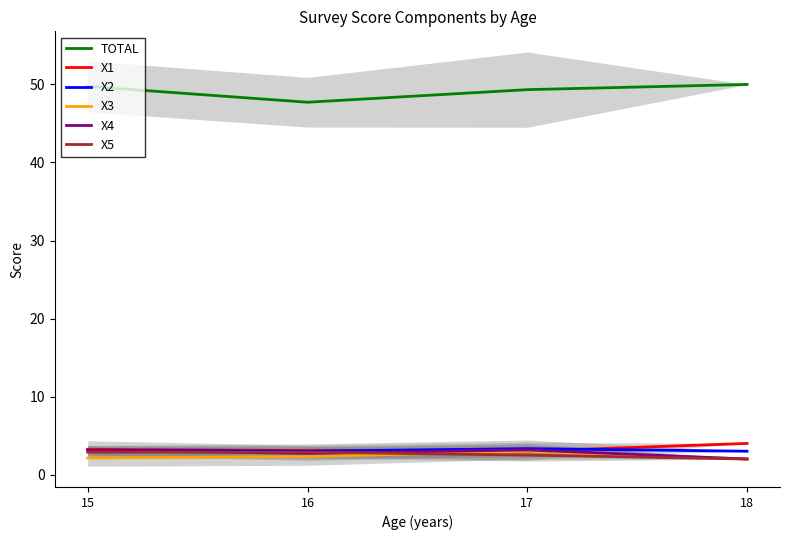

What is the approximate value of X5 at 16?

2.9